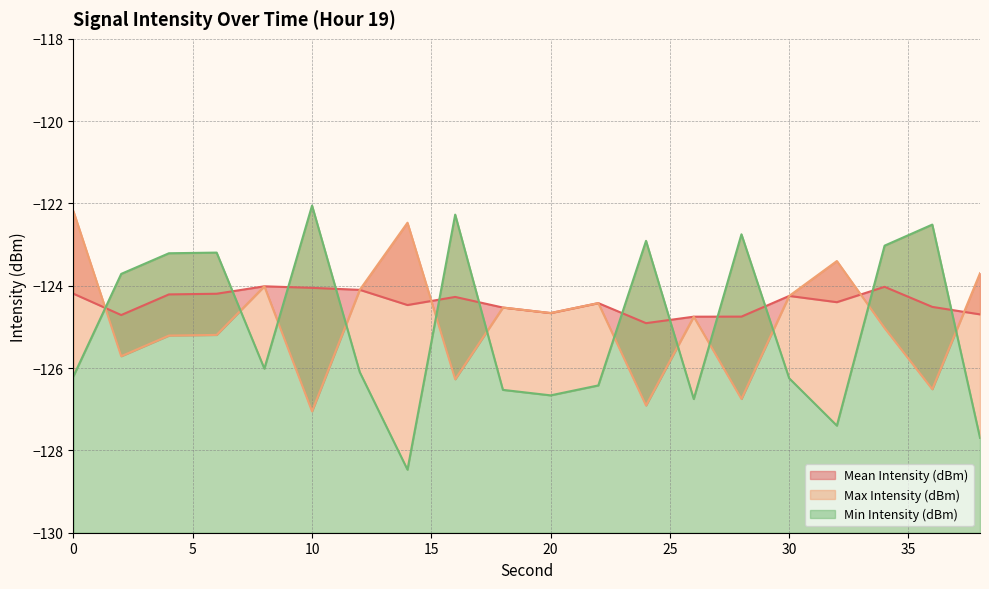

Rank the series by their maximum value, from lowest to highest.

Mean Intensity (dBm), Max Intensity (dBm), Min Intensity (dBm)